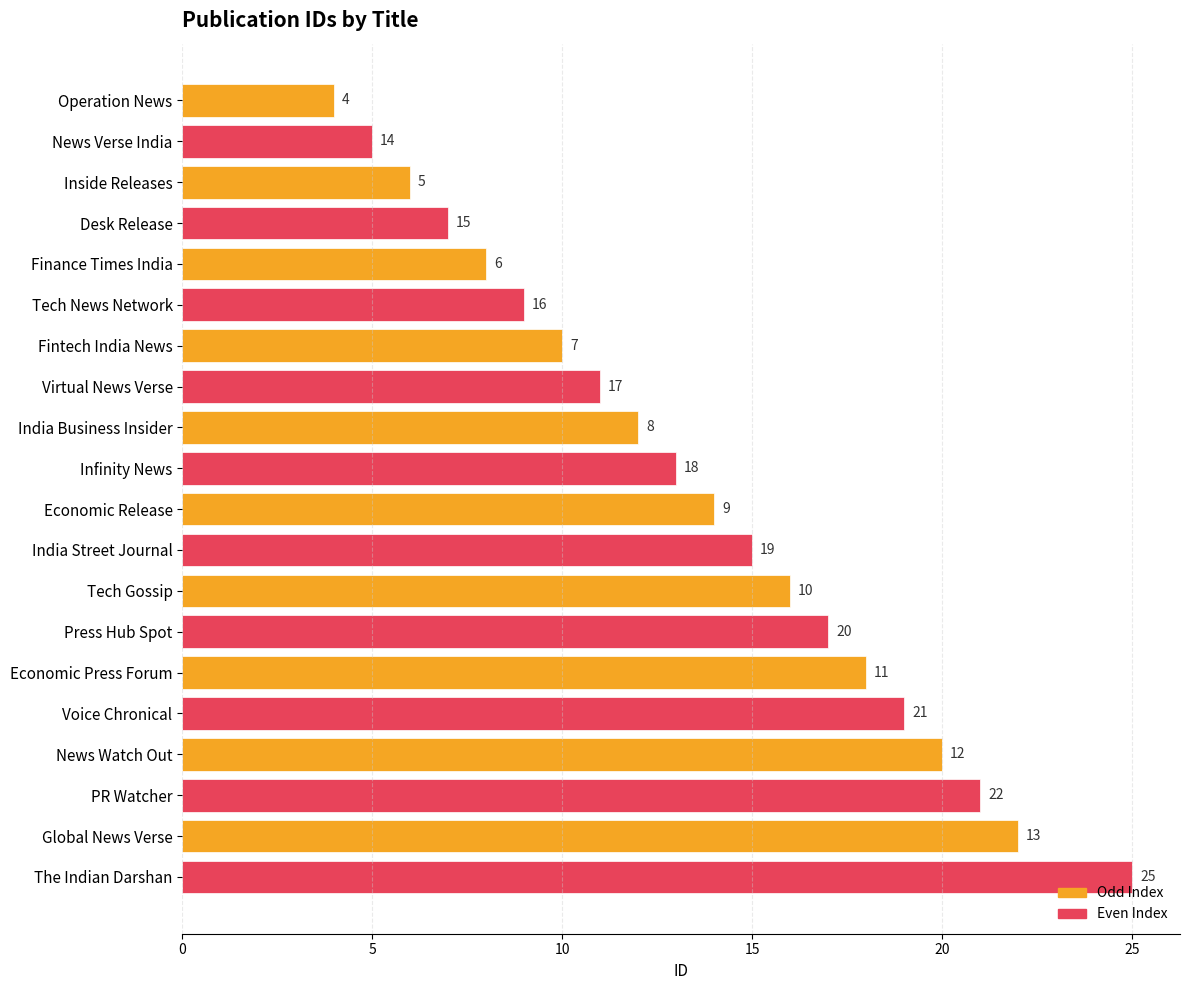

What are all the series names shown in the legend?

Odd Index, Even Index